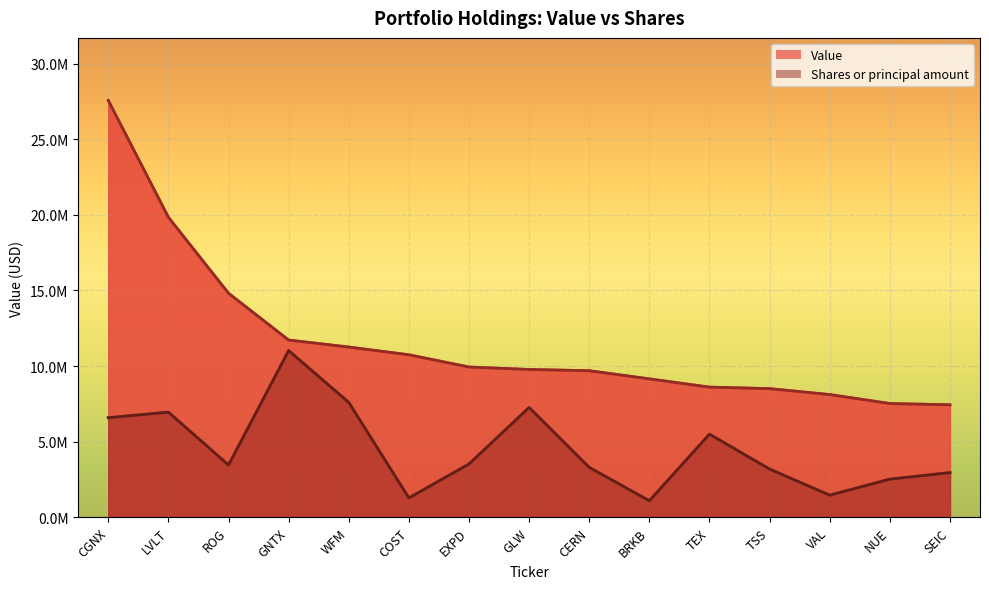

Reading left to right, list all the values displayed in this chart.

Value: CGNX=27566000.0	LVLT=19840000.0	ROG=14816000.0	GNTX=11722000.0	WFM=11261000.0	COST=10749000.0	EXPD=9940000.0	GLW=9778000.0	CERN=9695000.0	BRKB=9157000.0	TEX=8610000.0	TSS=8511000.0	VAL=8119000.0	NUE=7526000.0	SEIC=7443000.0
Shares or principal amount: CGNX=6588363.7	LVLT=6956867.5	ROG=3461920.7	GNTX=11026400.0	WFM=7602441.2	COST=1286111.4	EXPD=3530541.1	GLW=7266441.9	CERN=3305397.9	BRKB=1102240.7	TEX=5501713.1	TSS=3194180.6	VAL=1468457.1	NUE=2528622.7	SEIC=2960630.4